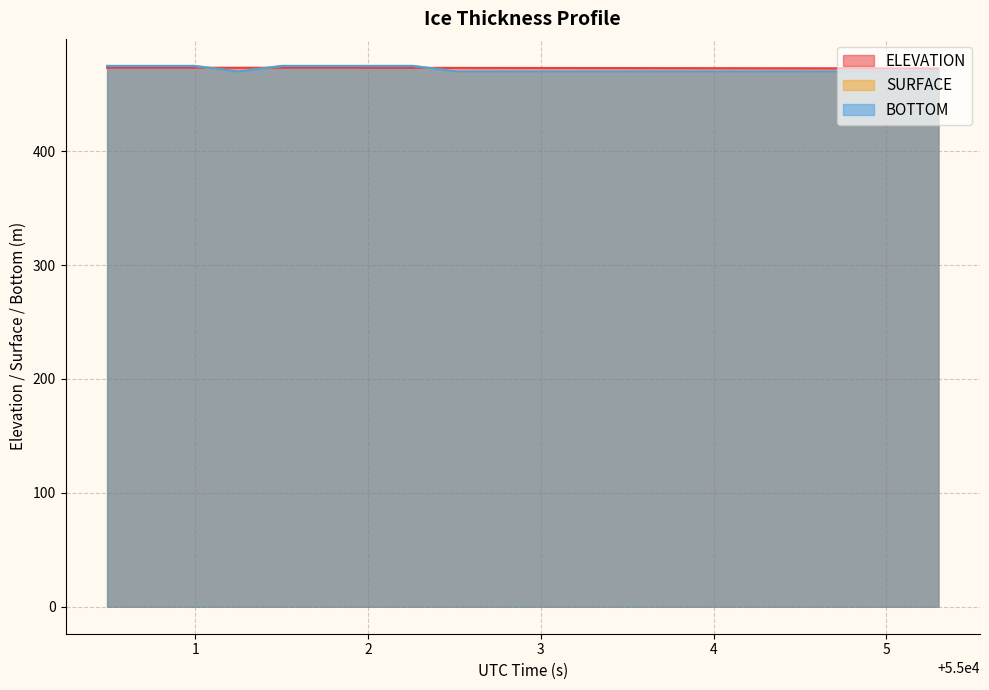

Which series has the largest range (max minus min)?

SURFACE